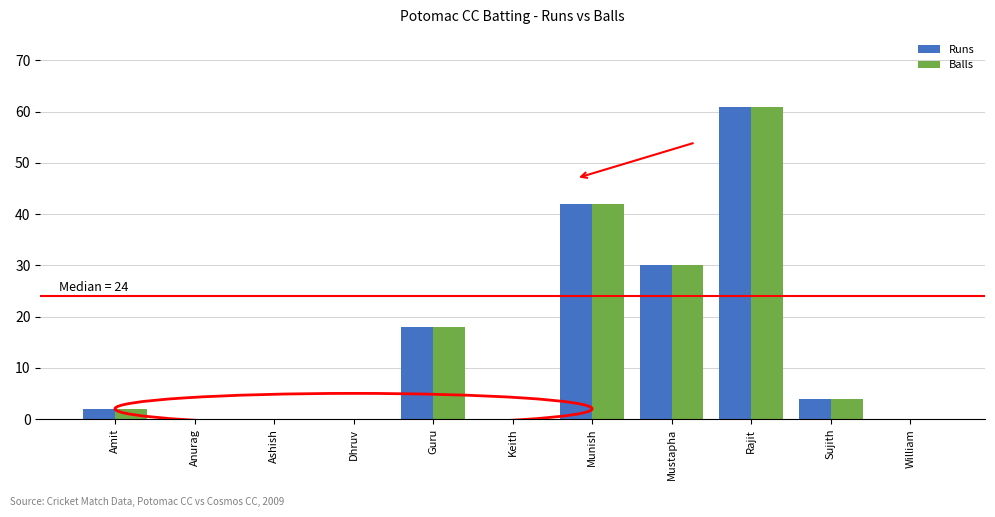

What is the maximum value shown in the chart?

61